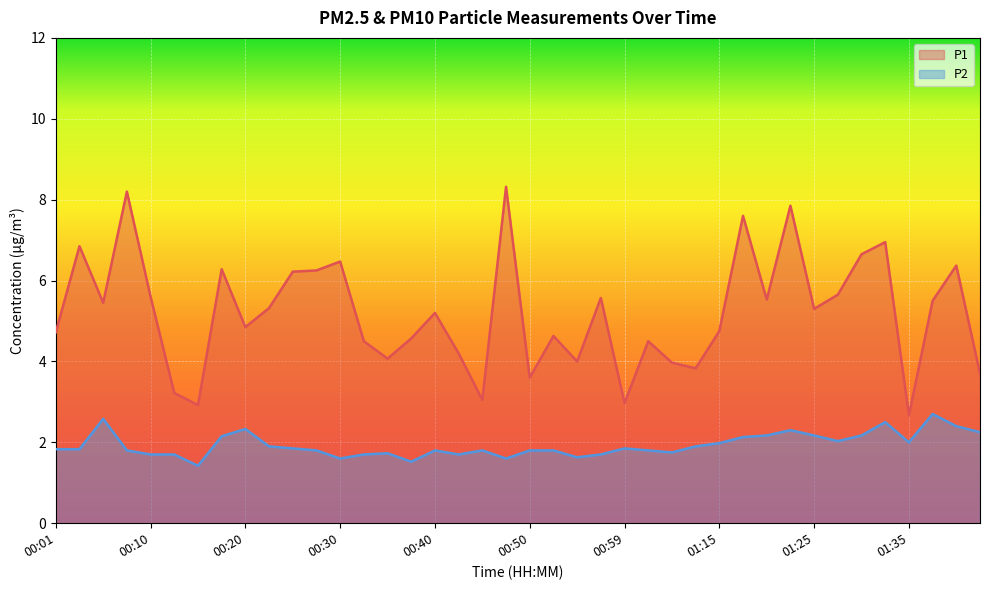

What is the greatest value displayed?

8.3